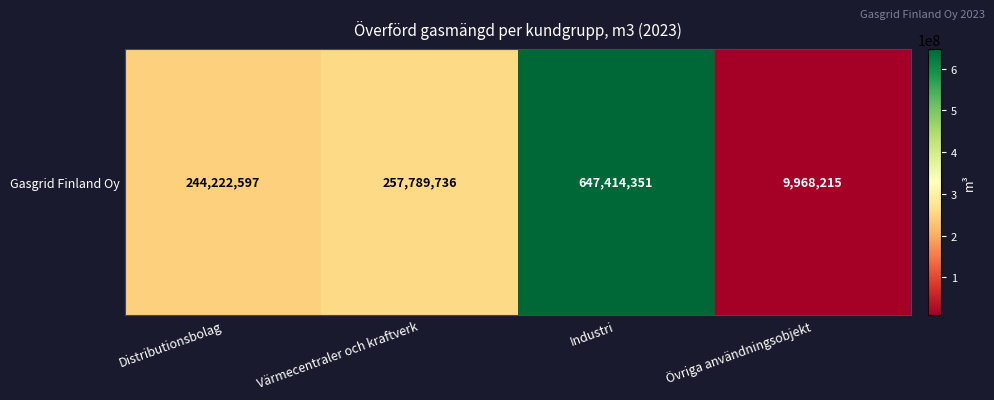

What is the sum of the values at Övriga användningsobjekt and Värmecentraler och kraftverk?

267757951